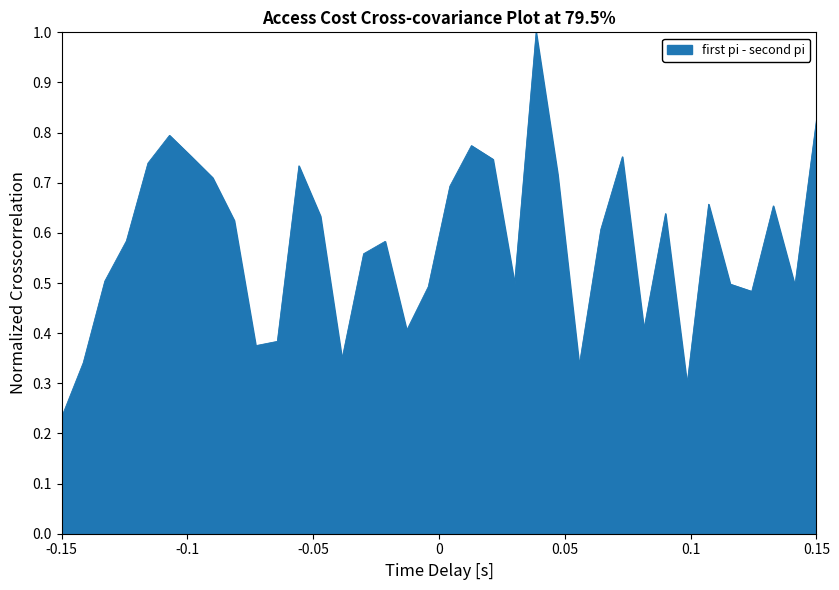

Reading left to right, what are all the values shown in this chart?

0.2	0.3	0.5	0.6	0.7	0.8	0.8	0.7	0.6	0.4	0.4	0.7	0.6	0.3	0.6	0.6	0.4	0.5	0.7	0.8	0.7	0.5	1.0	0.7	0.3	0.6	0.8	0.4	0.6	0.3	0.7	0.5	0.5	0.7	0.5	0.8